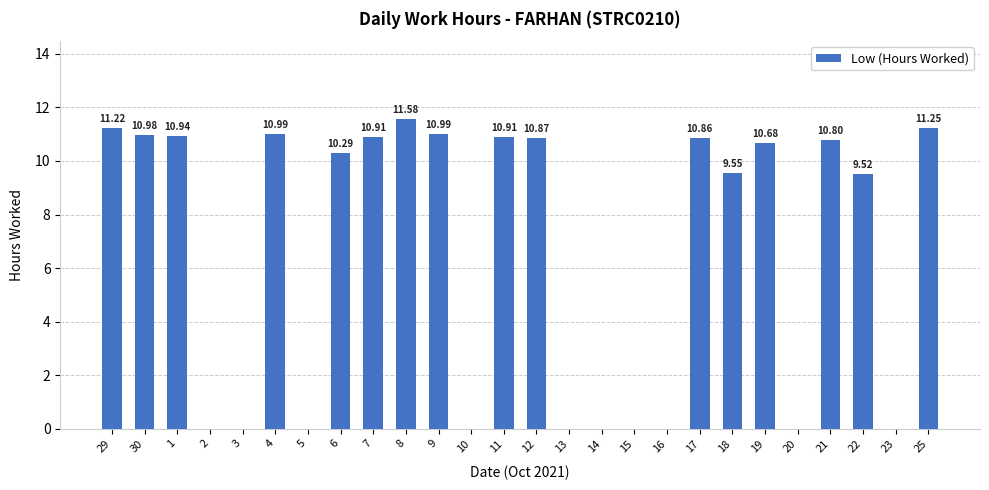

At which category does the chart reach its peak across all series?

8